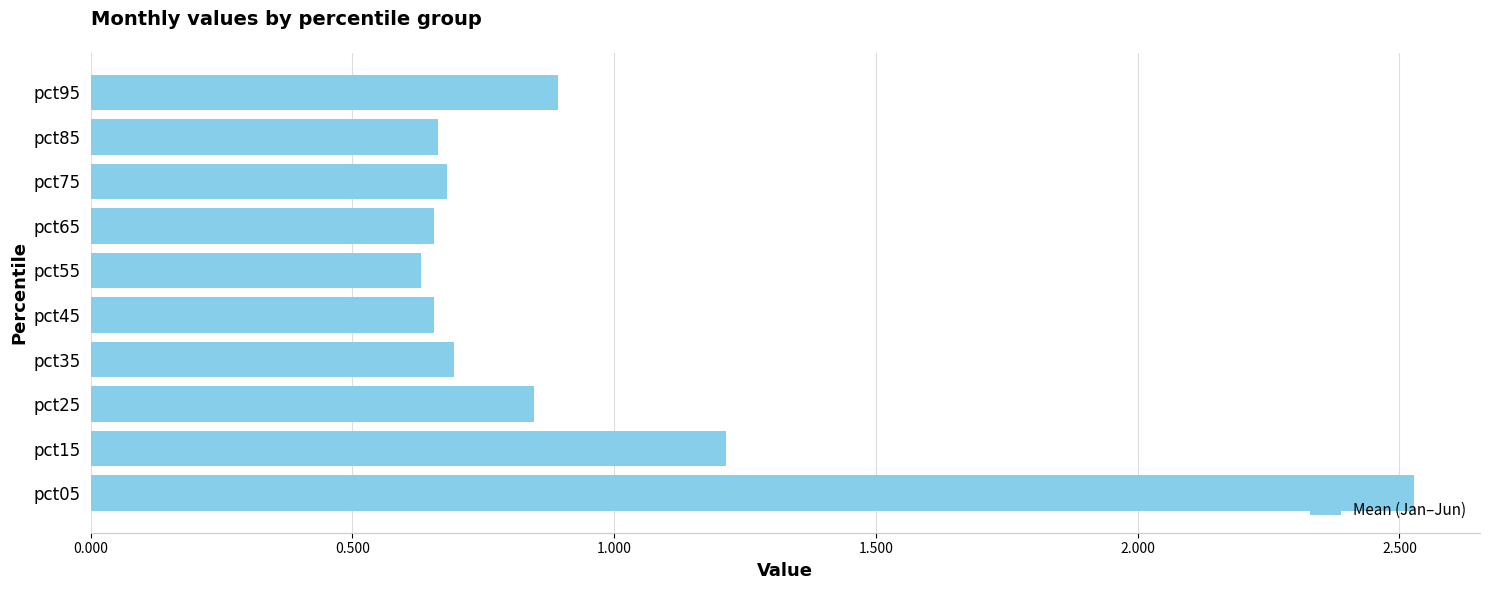

What is the average value?

0.9